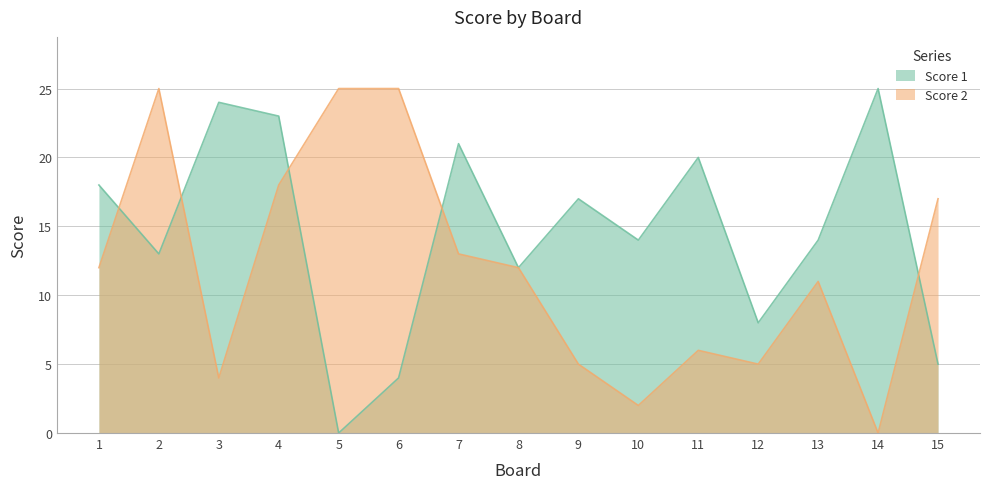

Rank the series by their maximum value, from lowest to highest.

Score 1, Score 2